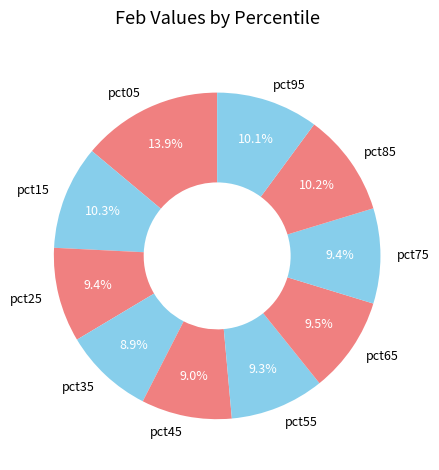

Is there a majority slice in this chart?

No